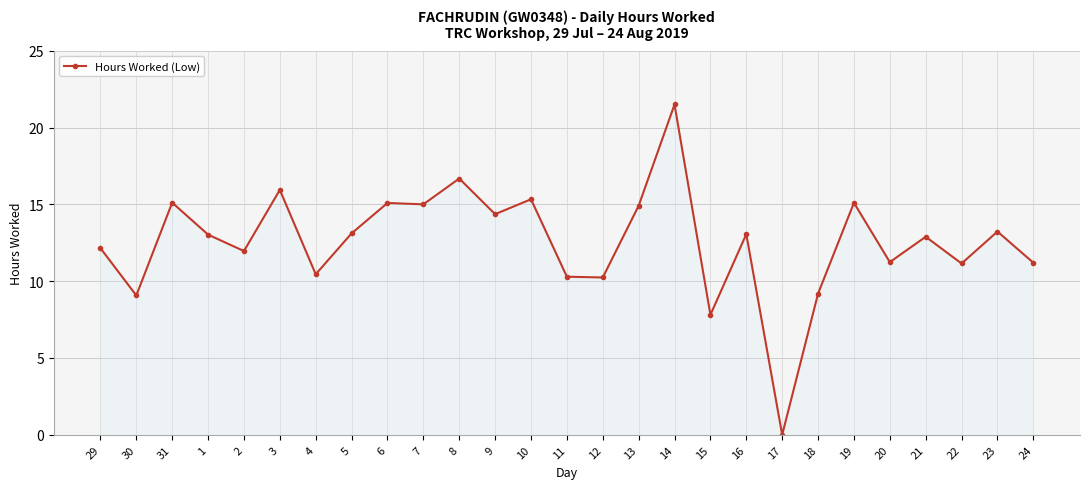

What is the sum of all values?

339.1